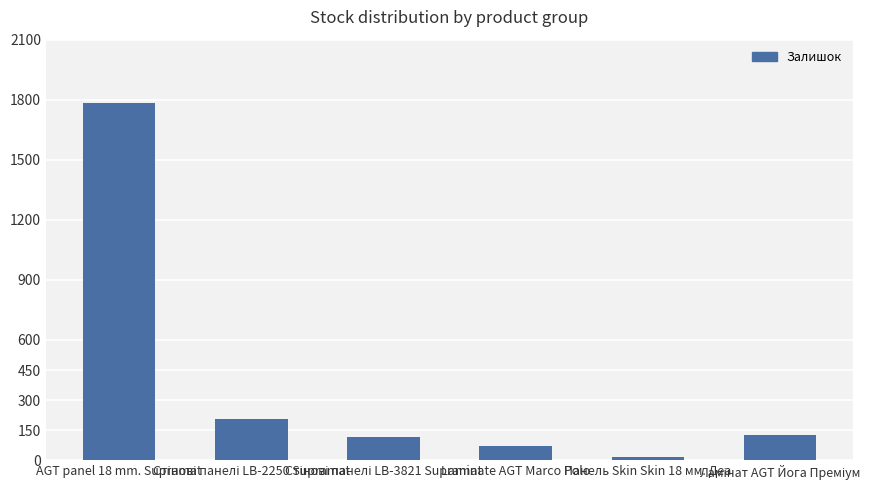

What is the difference between the maximum and second lowest values?

1715